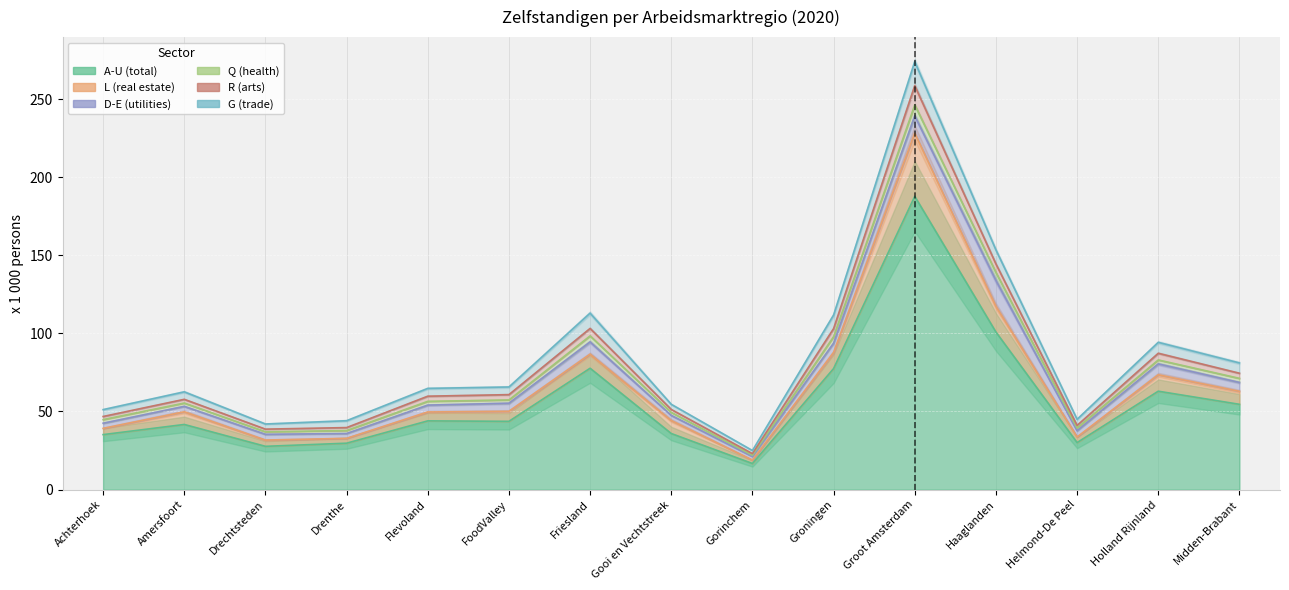

The value of D-E (utilities) at FoodValley is 74.1. True or false?

False